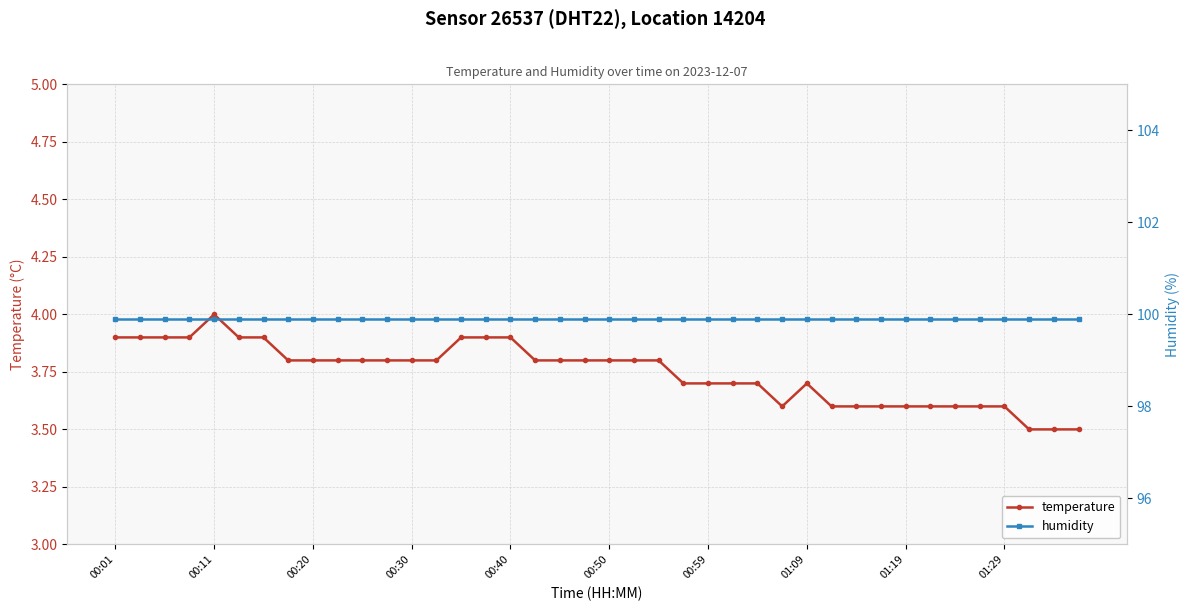

How many categories are shown in the chart?

40